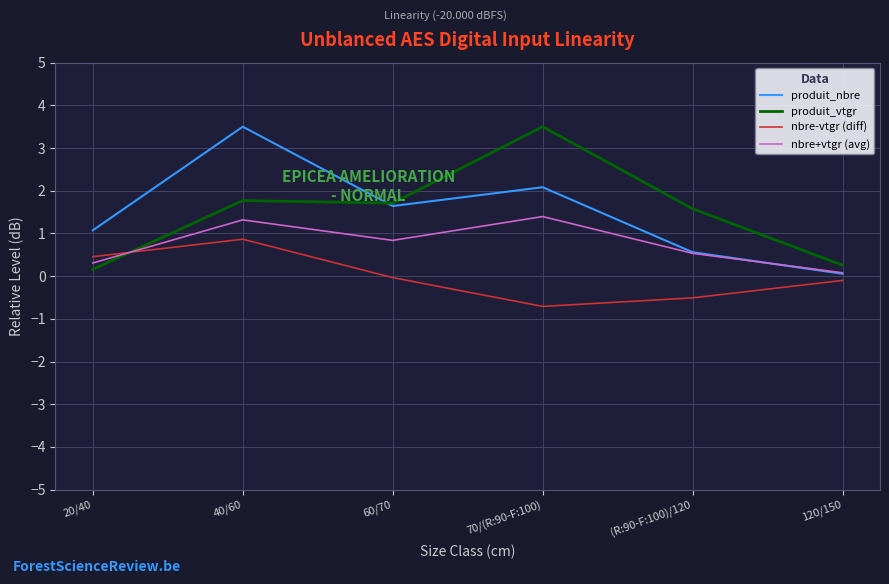

Rank the series at 70/(R:90-F:100) from highest to lowest value.

produit_vtgr, produit_nbre, nbre+vtgr (avg), nbre-vtgr (diff)